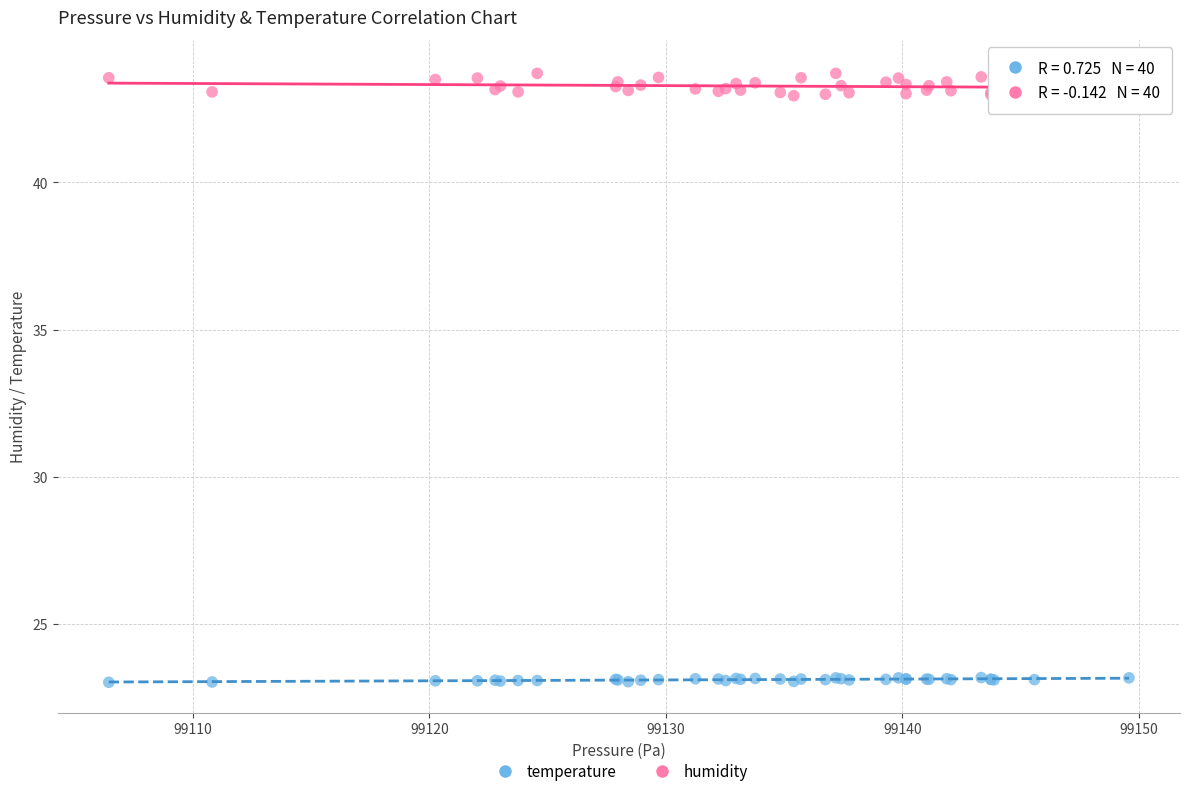

Which series has the largest Y range (max minus min)?

humidity